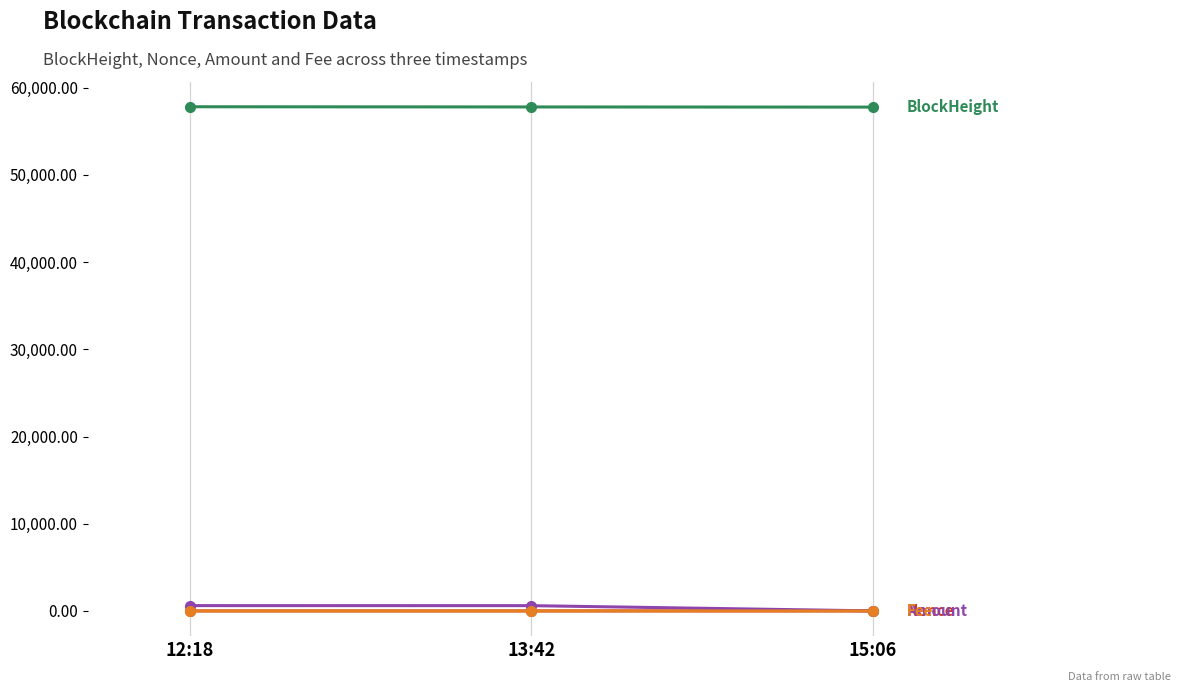

What is the label of the 2nd point from the right?

13:42